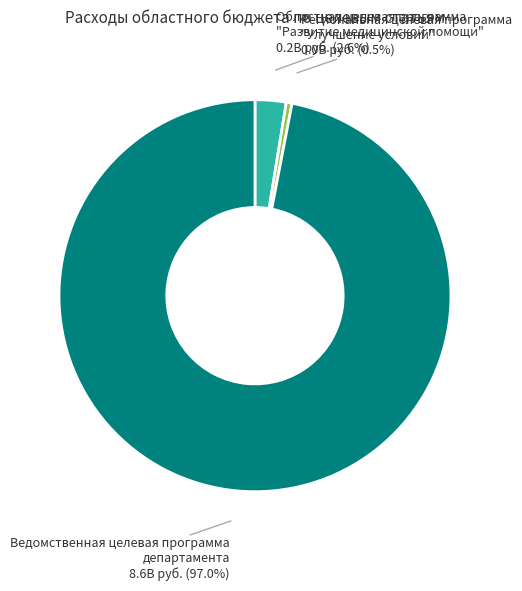

Is Региональная целевая программа "Улучшение условий" the majority of the pie?

No